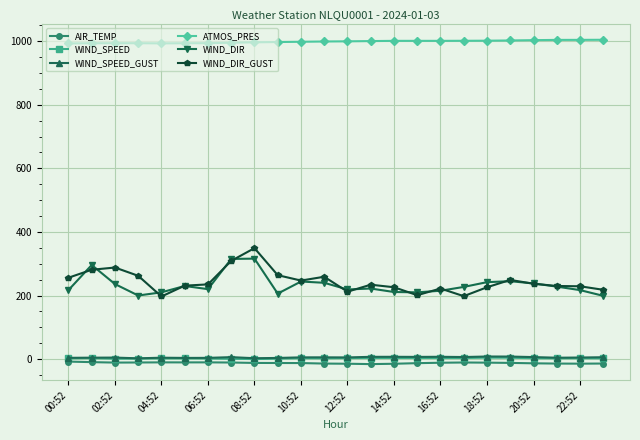

What is the highest value of the ATMOS_PRES series?

1004.2